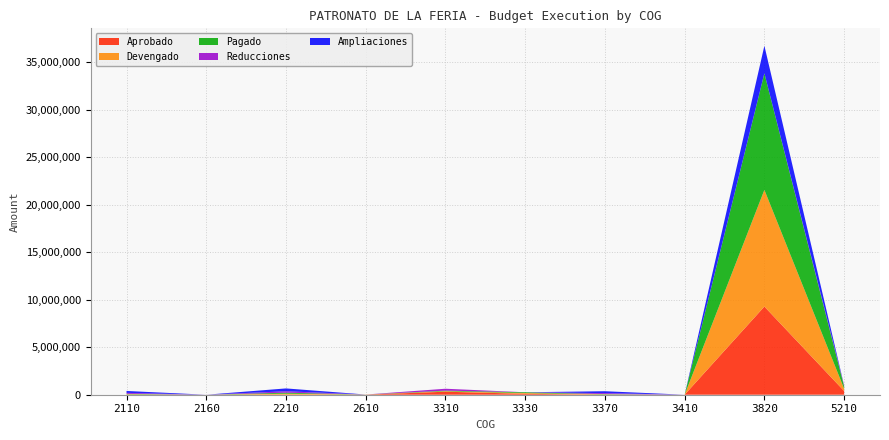

Reading left to right, transcribe all the data shown in this chart.

Aprobado: 2110=1800.0	2160=1300.0	2210=5280.0	2610=10000.0	3310=317440.0	3330=96000.0	3370=0.0	3410=2100.0	3820=9276998.0	5210=392500.0
Ampliaciones: 2110=200000.0	2160=0.0	2210=300000.0	2610=0.0	3310=0.0	3330=0.0	3370=200000.0	3410=0.0	3820=2891278.6	5210=0.0
Reducciones: 2110=100000.0	2160=0.0	2210=150000.0	2610=0.0	3310=200000.0	3330=0.0	3370=100000.0	3410=0.0	3820=0.0	5210=100000.0
Devengado: 2110=46690.0	2160=0.0	2210=103902.9	2610=5000.0	3310=56280.0	3330=81000.0	3370=33930.0	3410=400.2	3820=12274726.7	5210=244663.0
Pagado: 2110=46690.0	2160=0.0	2210=103902.9	2610=5000.0	3310=56280.0	3330=81000.0	3370=33930.0	3410=400.2	3820=12274726.7	5210=244663.0